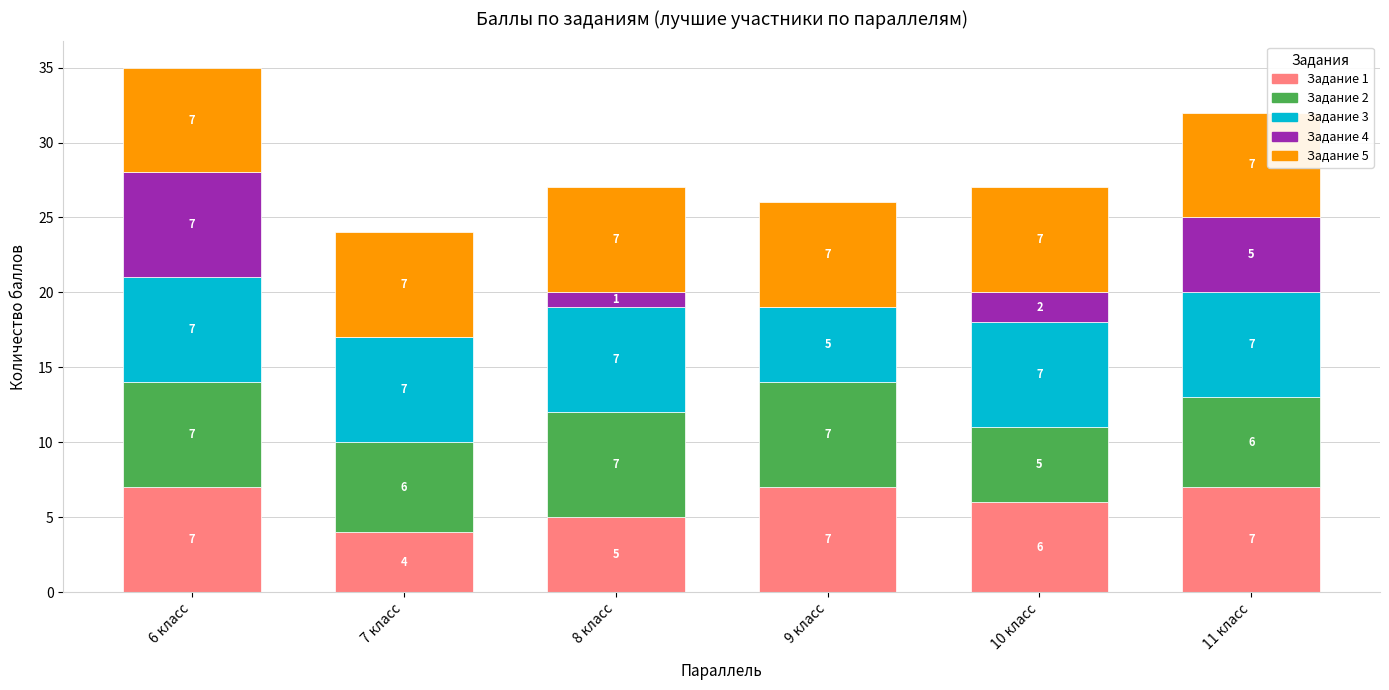

The value of Задание 1 at 8 класс is 9. True or false?

False